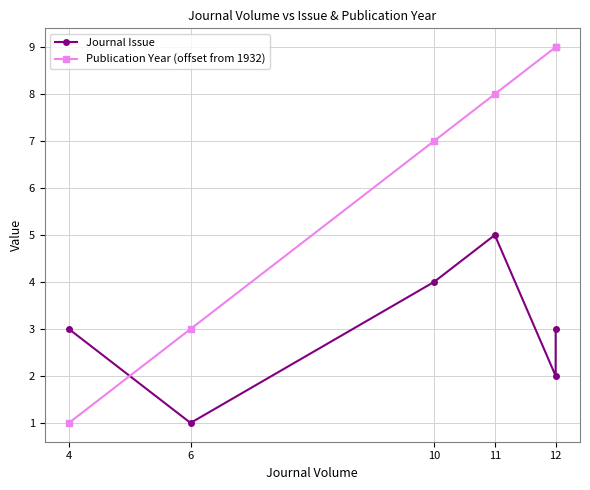

What is the lowest value of the Publication Year (offset from 1932) series?

1